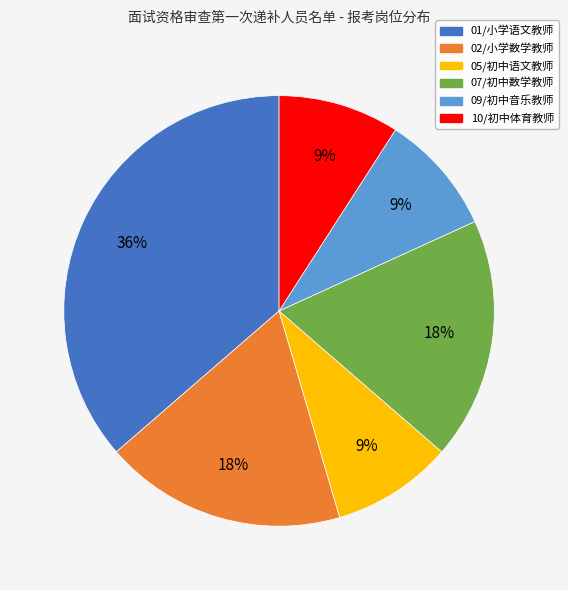

Which has a higher value, 02/小学数学教师 or 01/小学语文教师?

01/小学语文教师